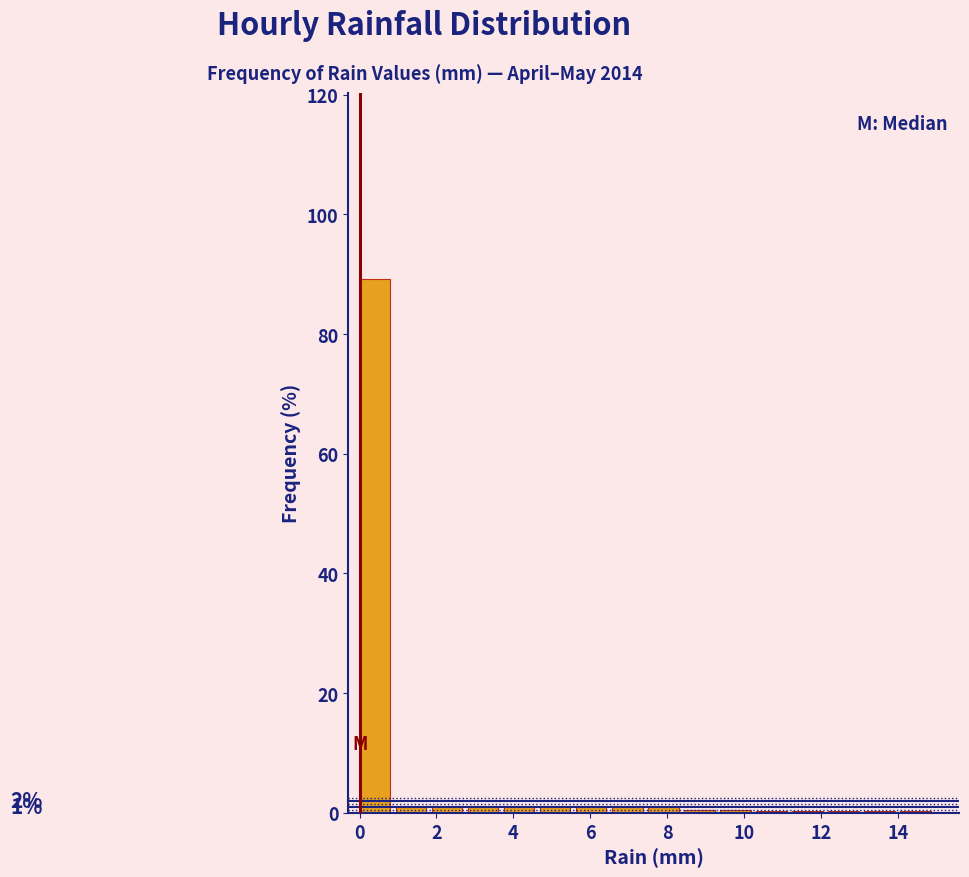

Which range on the x-axis has the tallest bar?

0.0 to 1.0